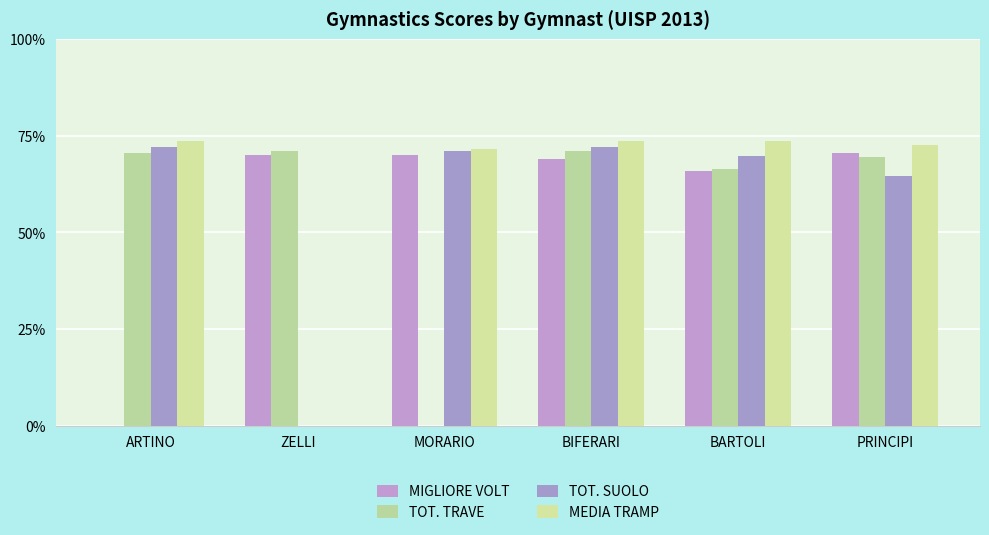

Are the bars grouped side by side (vs. stacked)?

Yes